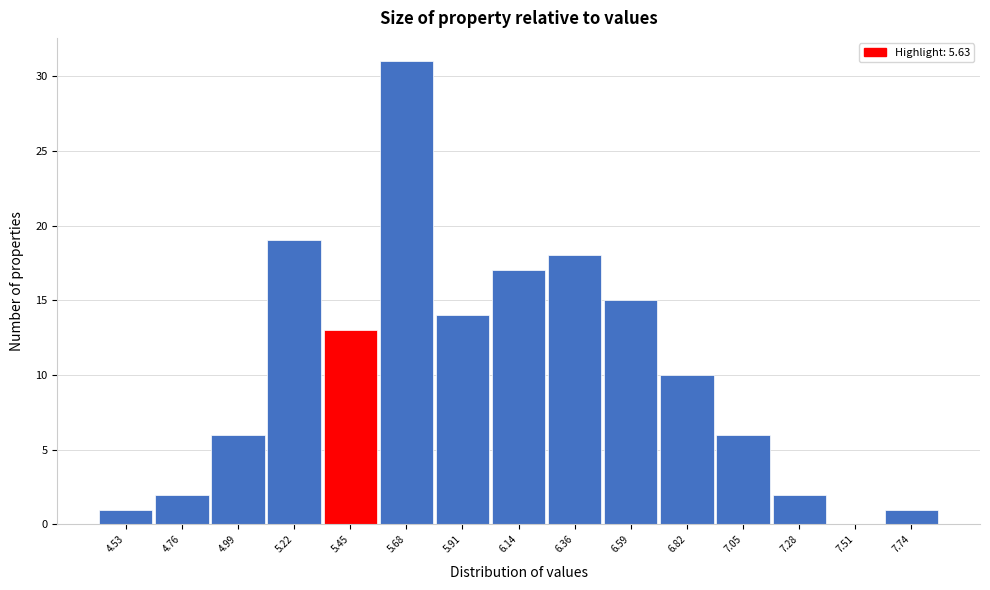

Reading left to right, extract all data points from this chart.

4.53=1	4.76=2	4.99=6	5.22=19	5.45=13	5.68=31	5.91=14	6.14=17	6.36=18	6.59=15	6.82=10	7.05=6	7.28=2	7.51=0	7.74=1